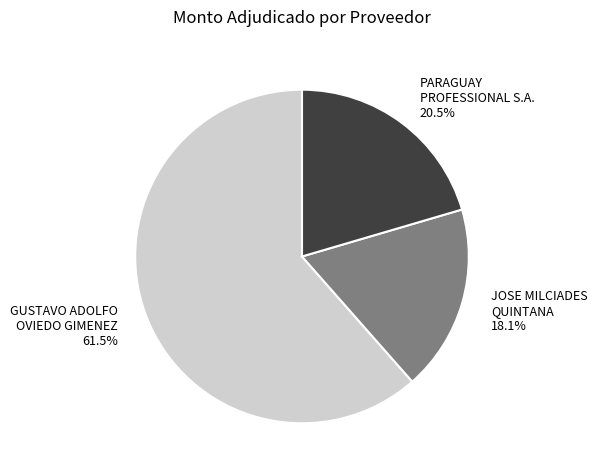

What is the largest slice in the pie chart?

GUSTAVO ADOLFO OVIEDO GIMENEZ